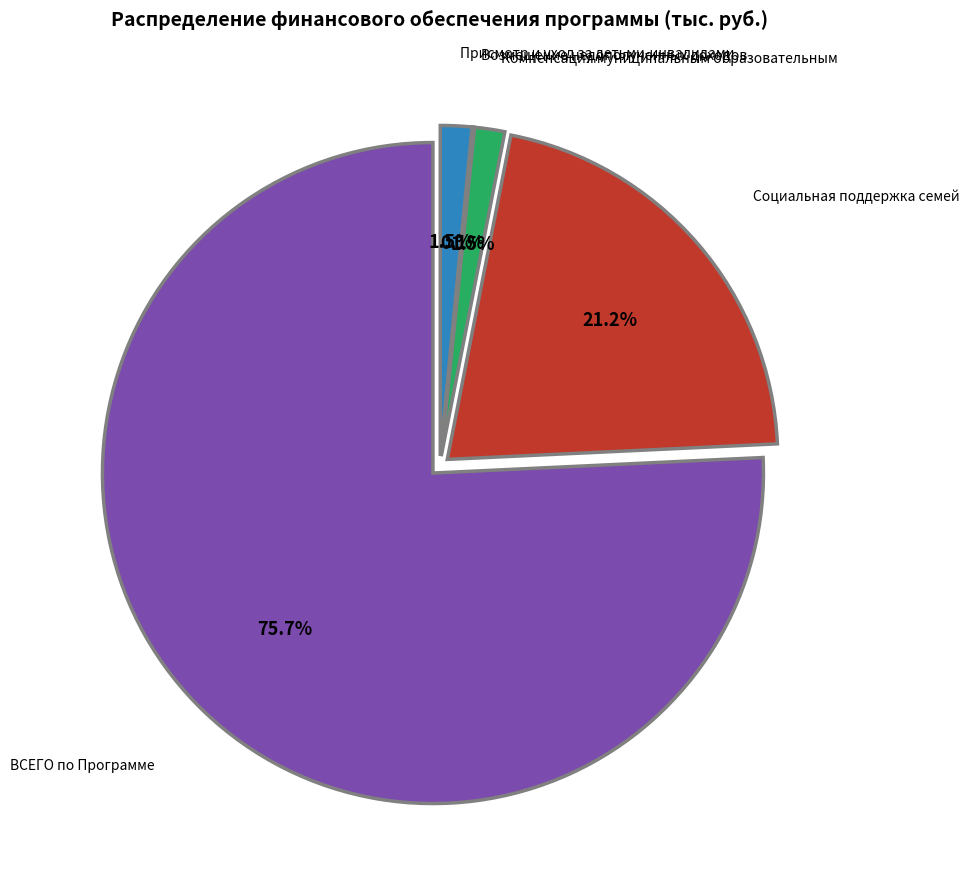

What percentage is the ВСЕГО по Программе slice, to the nearest percent?

76%